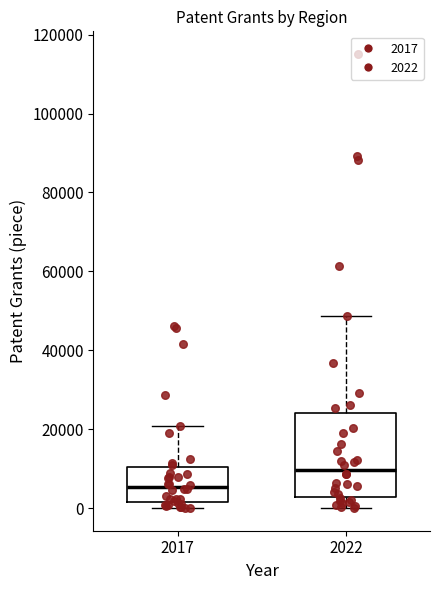

Which box is the tallest, from its lower edge to its upper edge?

2022